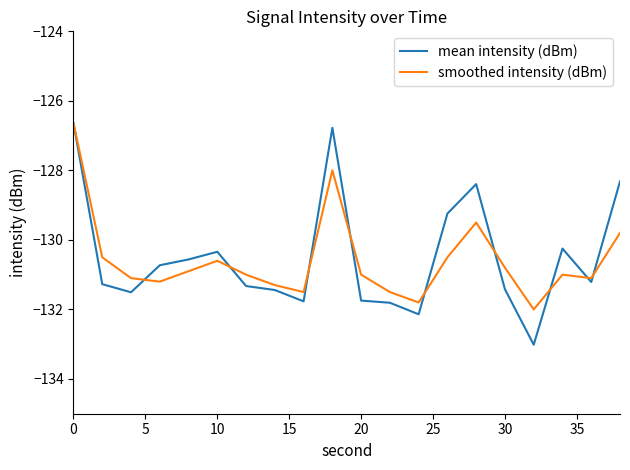

Rank the series by their average value, from highest to lowest.

mean intensity (dBm), smoothed intensity (dBm)